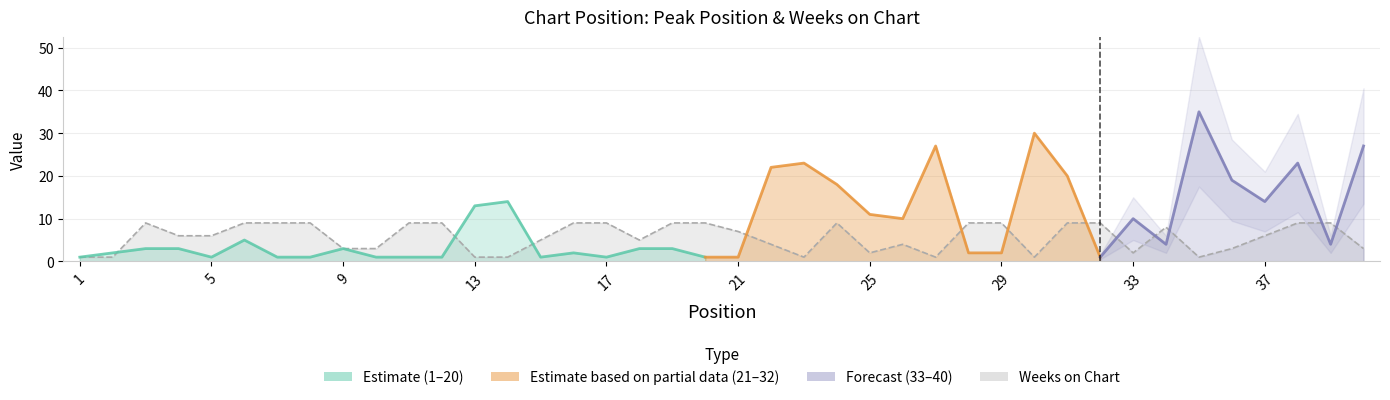

What is the sum of the values at 13 and 5?

7